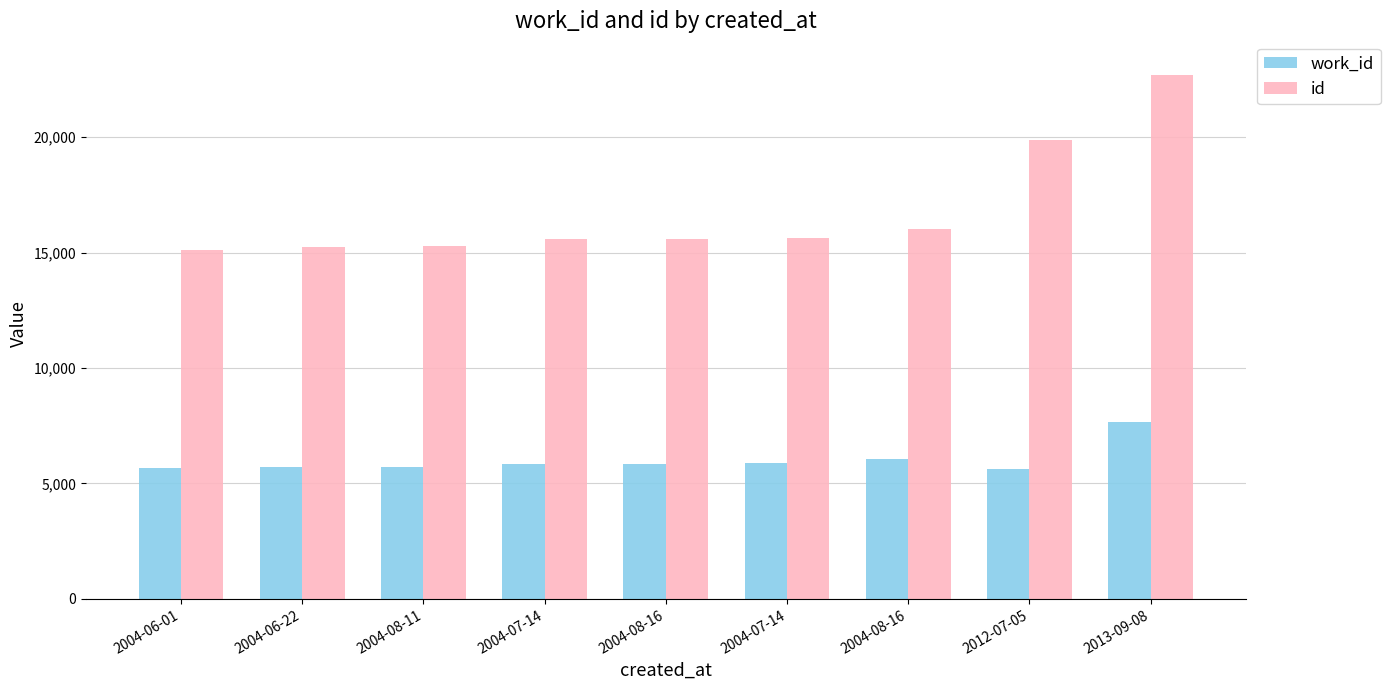

How many series are shown in this chart?

2